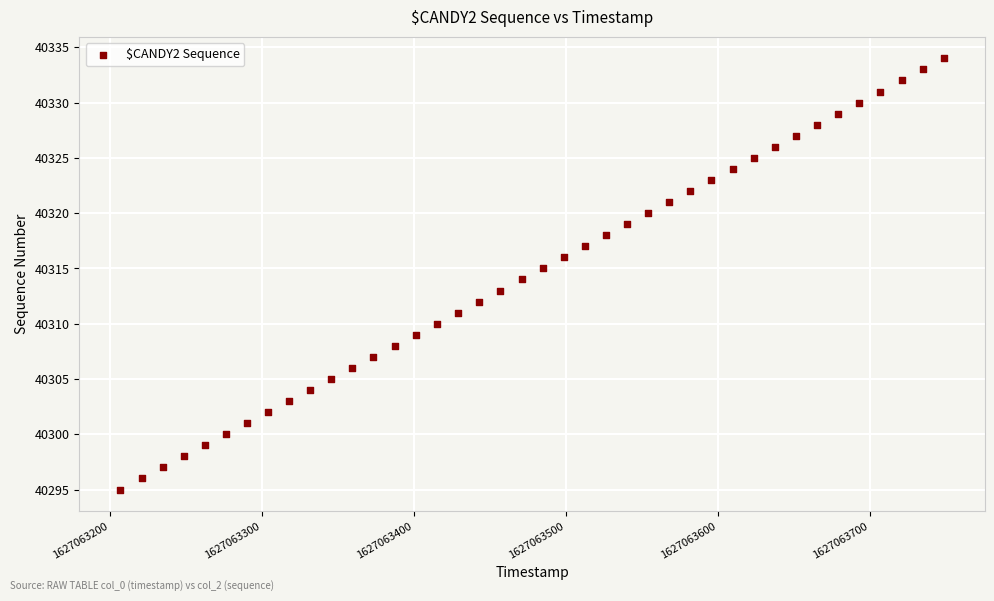

What is the range of Y values (max minus min)?

39